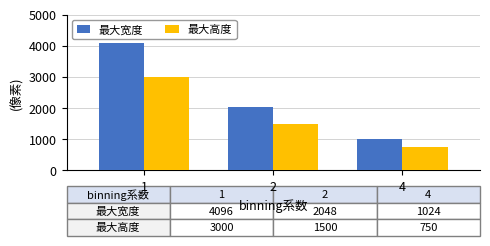

Are the bars grouped side by side (vs. stacked)?

Yes